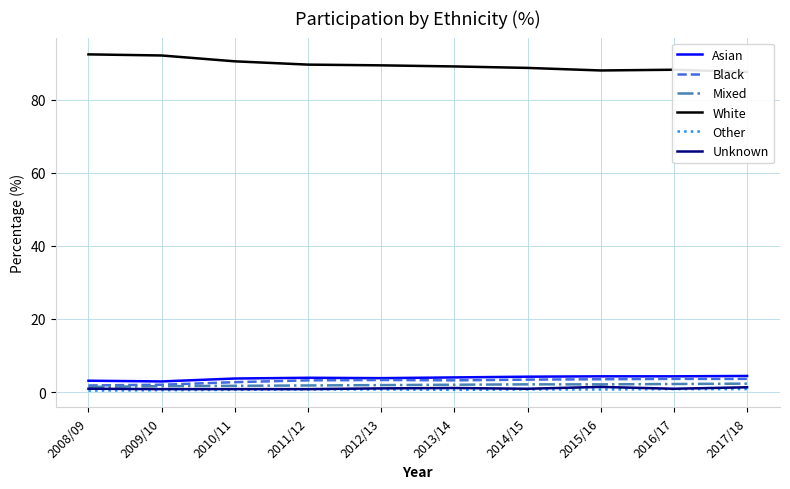

Where is the first local maximum for Unknown?

2013/14